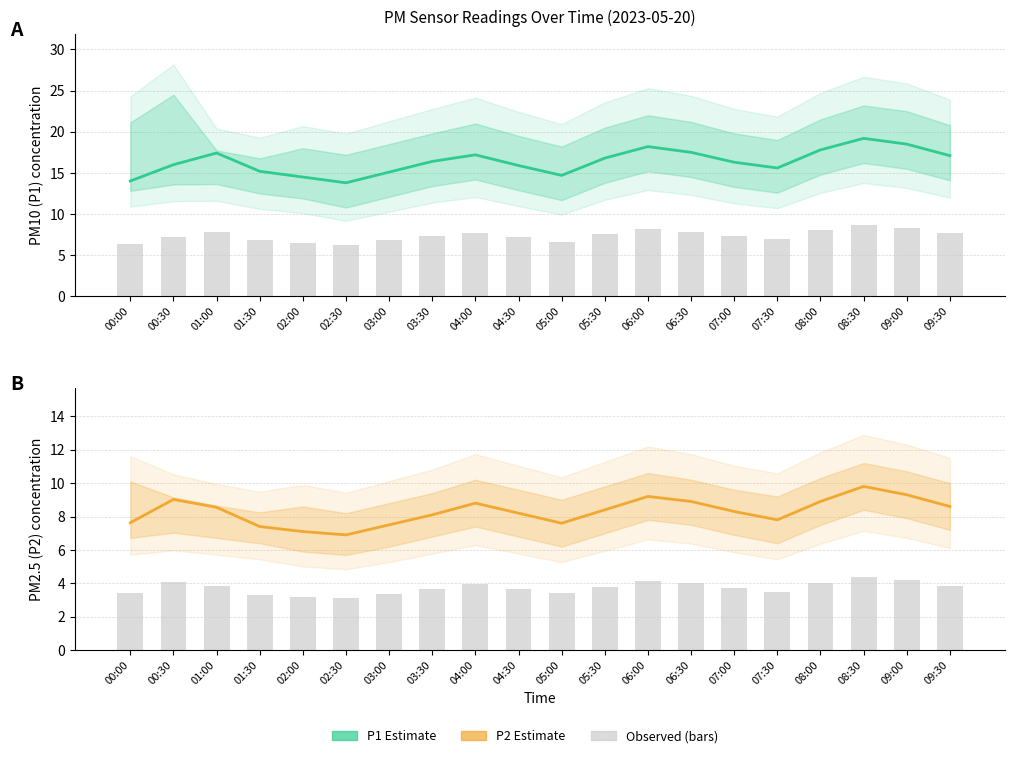

What is the greatest value displayed?

19.2